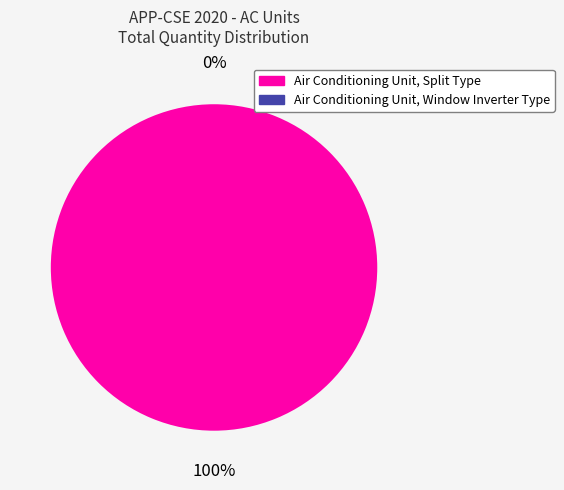

Is it true that Air Conditioning Unit, Split Type is 100% of the pie?

True